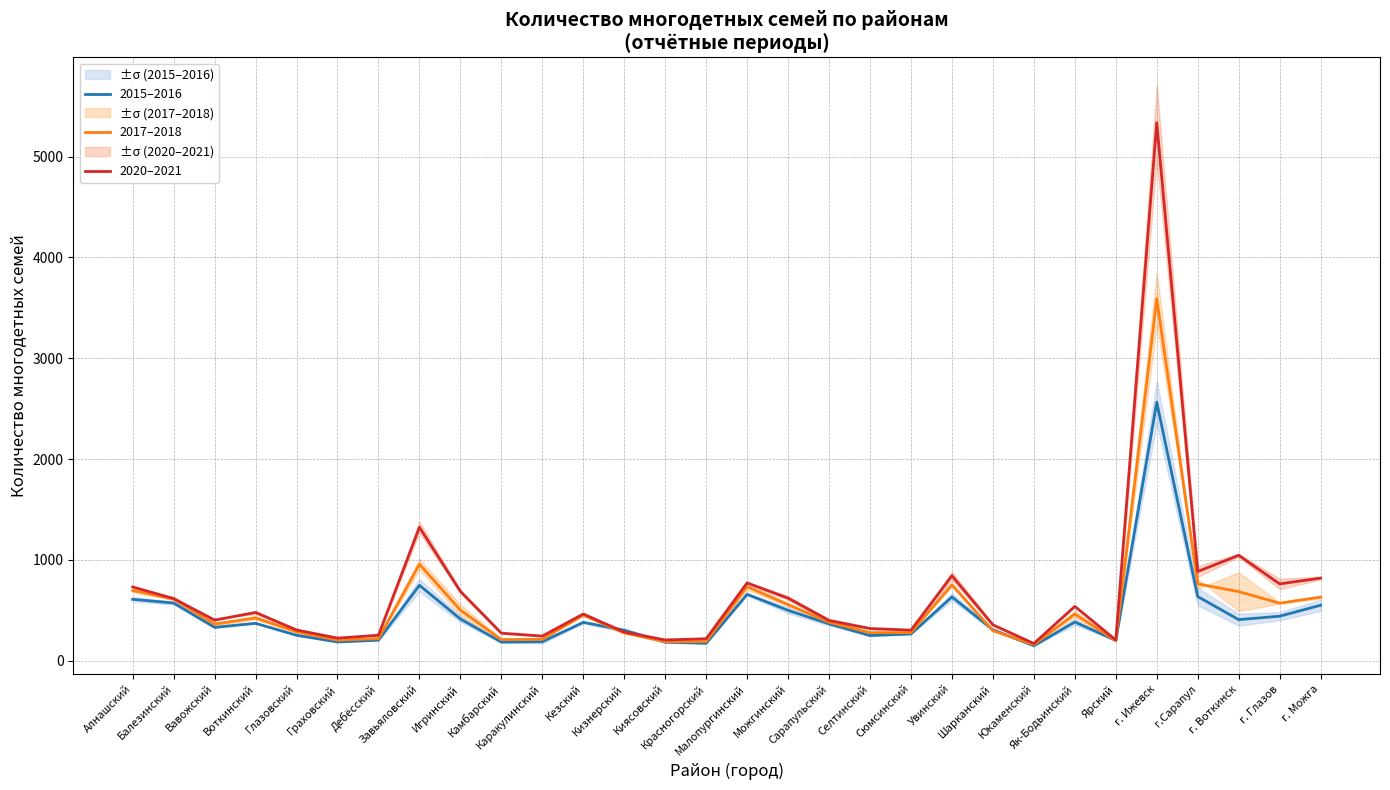

How many lines are shown in the chart?

3